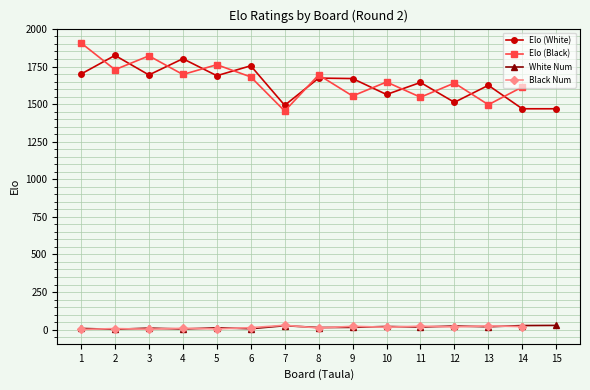

Is the value of Elo (Black) at 12 greater than the value of Black Num at 9?

Yes